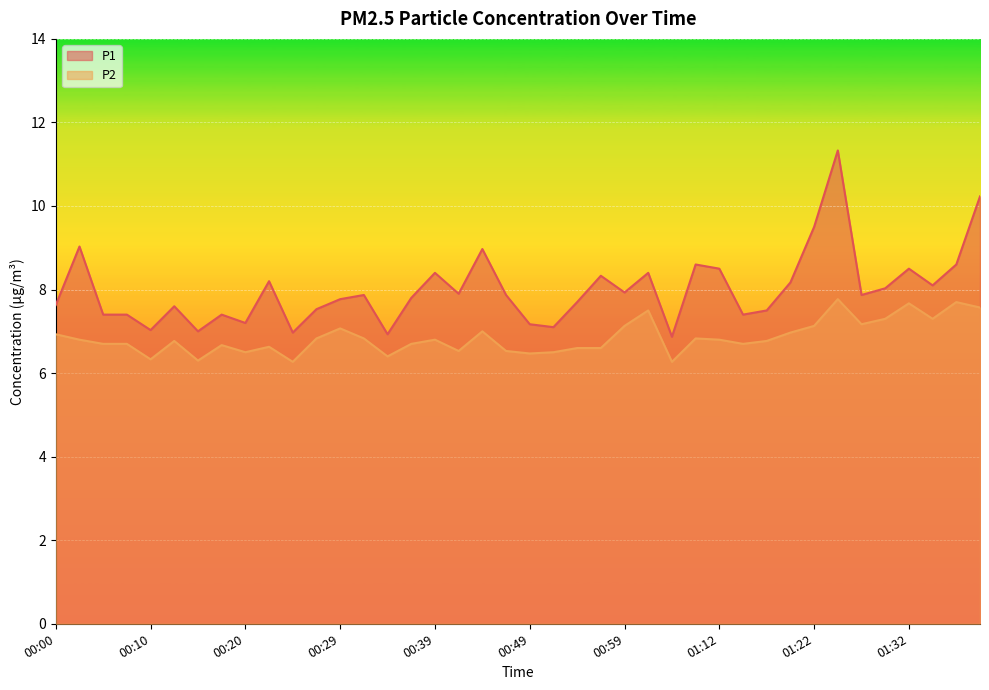

Rank the series by their average value, from lowest to highest.

P2, P1